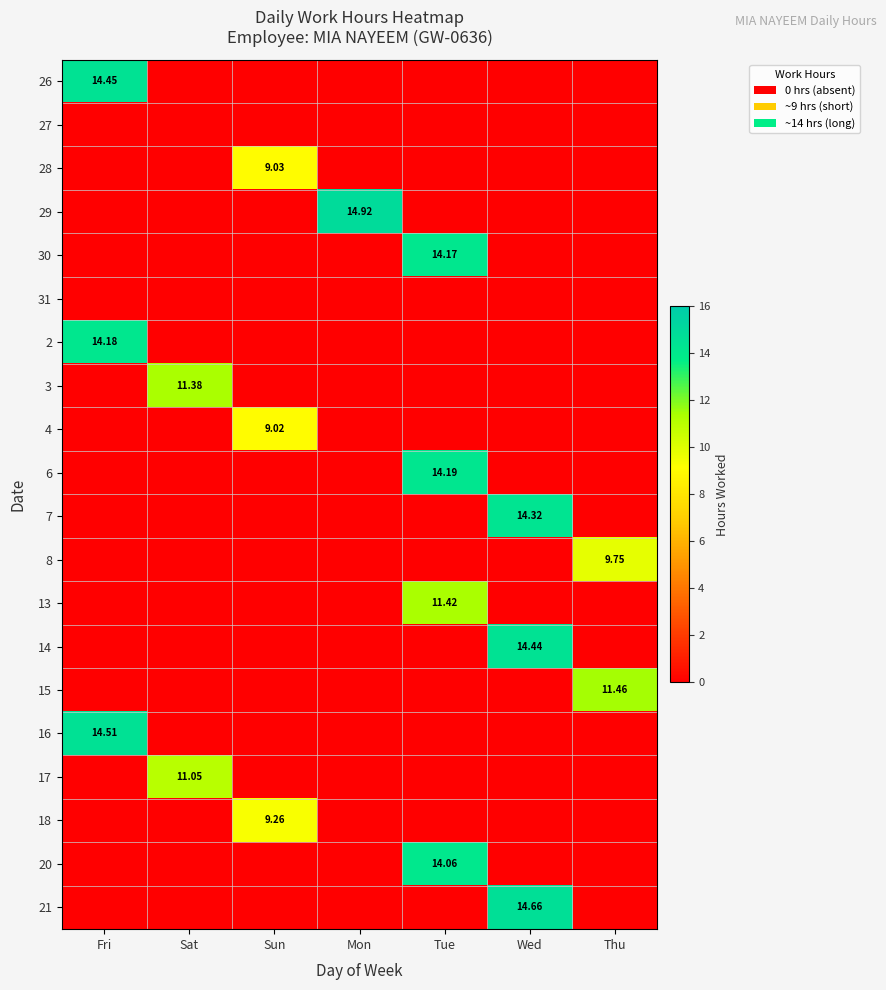

Rank the series by their maximum value, from highest to lowest.

29, 21, 16, 26, 14, 7, 6, 2, 30, 20, 15, 13, 3, 17, 8, 18, 28, 4, 27, 31